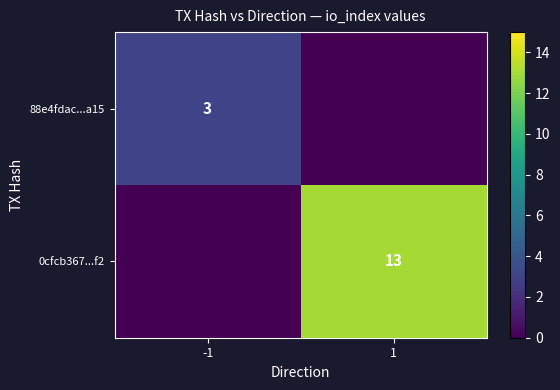

Is the value of 88e4fdac...a15 at -1 greater than the value of 0cfcb367...f2 at 1?

No